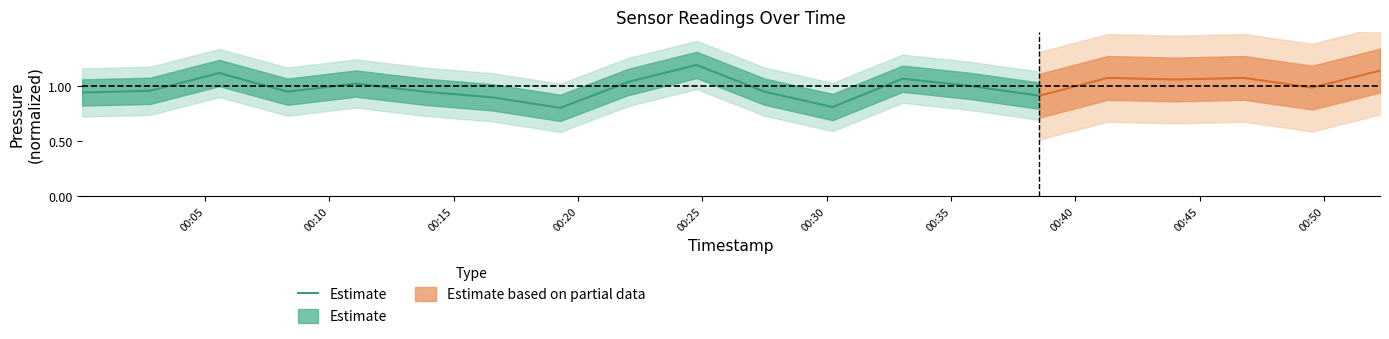

What is the greatest value displayed?

1.2